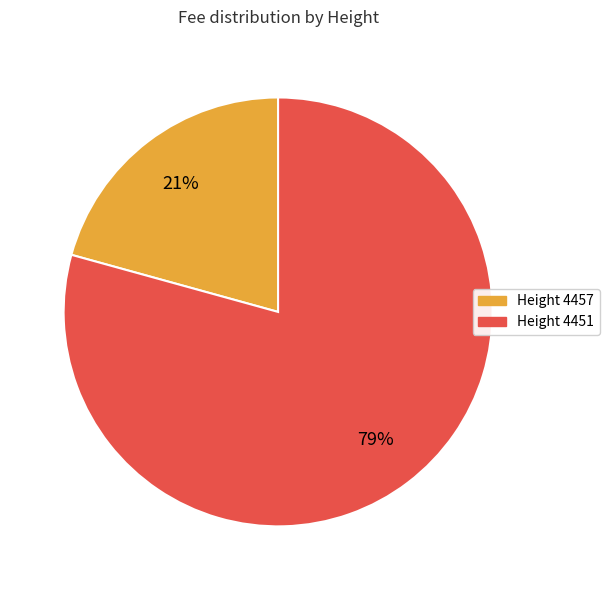

Is there any slice that represents more than half of the pie?

Yes